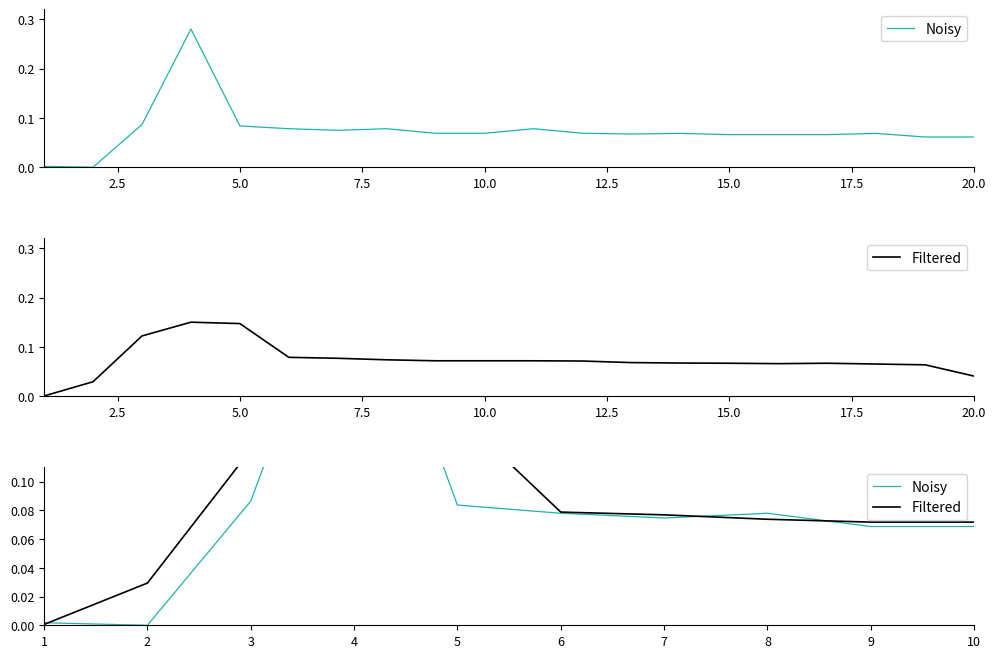

What is the maximum value shown in the chart?

0.3